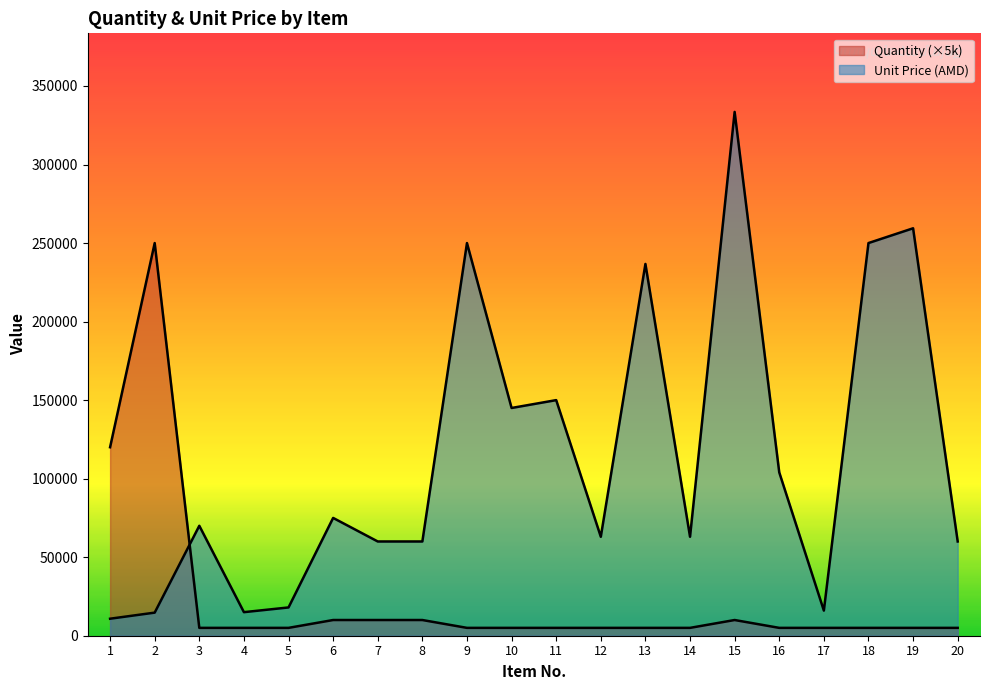

Is it true that Quantity equals 120000 at 1?

True